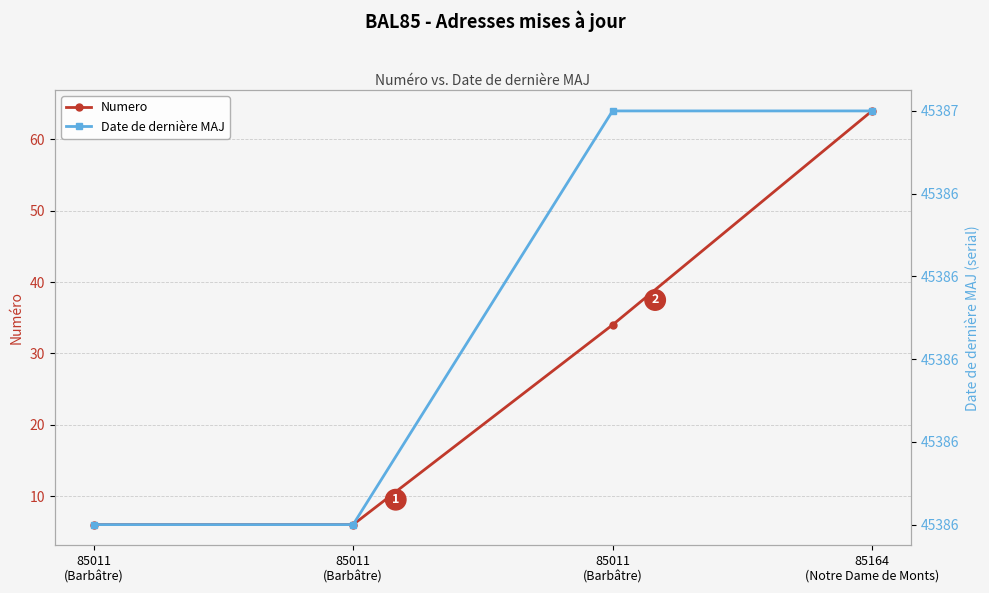

Count the Numero values in the range 6 to 64.

4